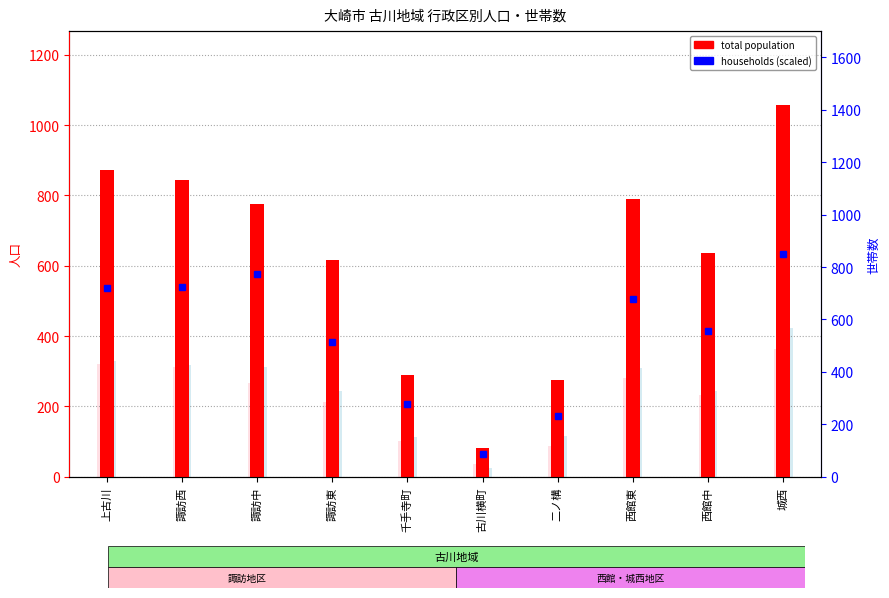

What is the maximum value for male?

489